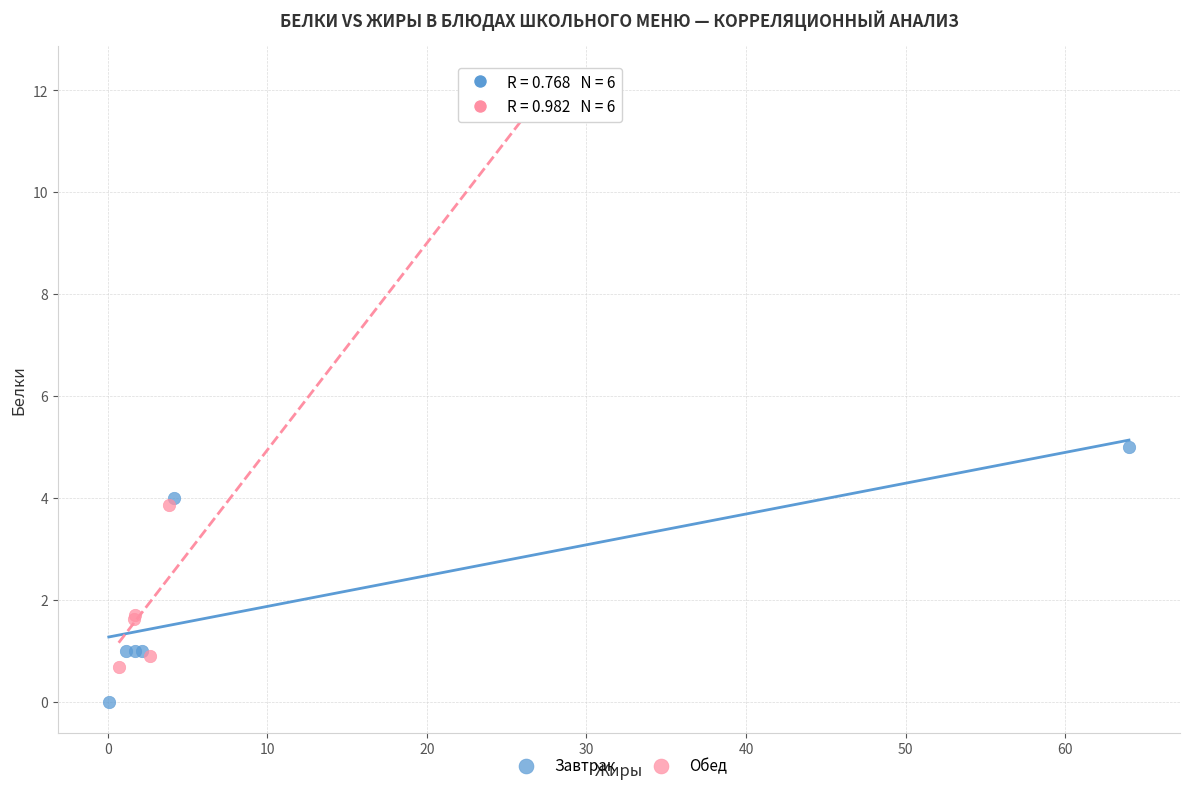

Which series has the largest Y range (max minus min)?

Обед